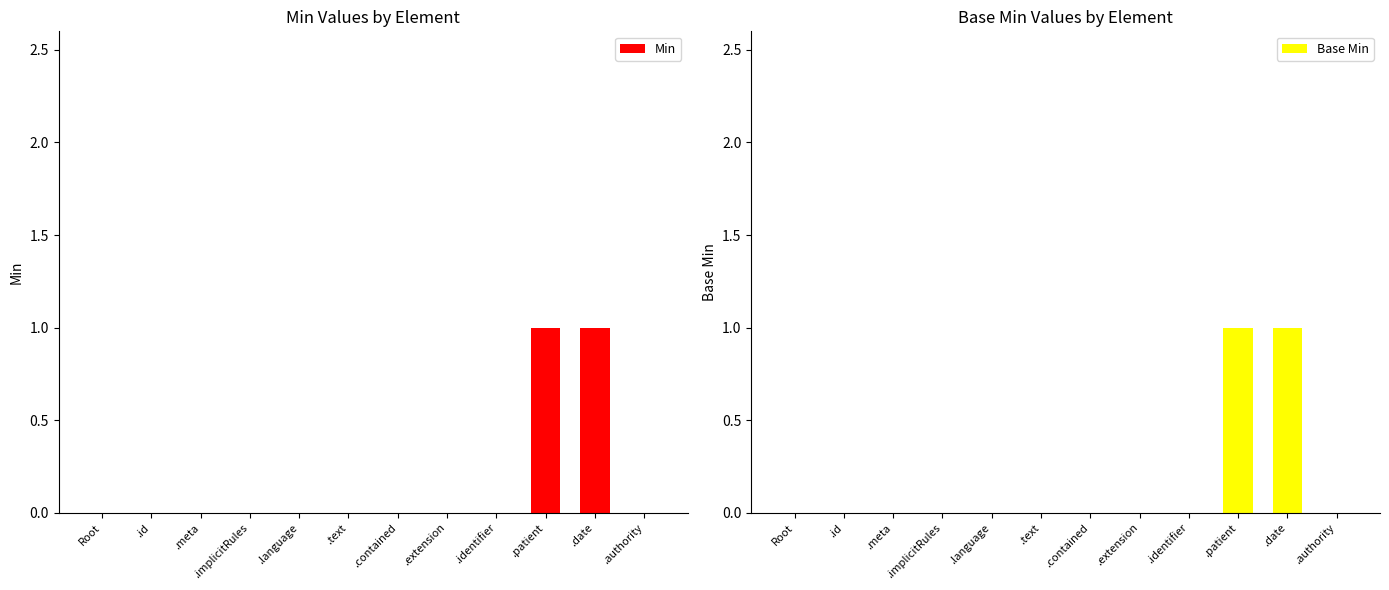

At how many categories does at least one series exceed 0?

2